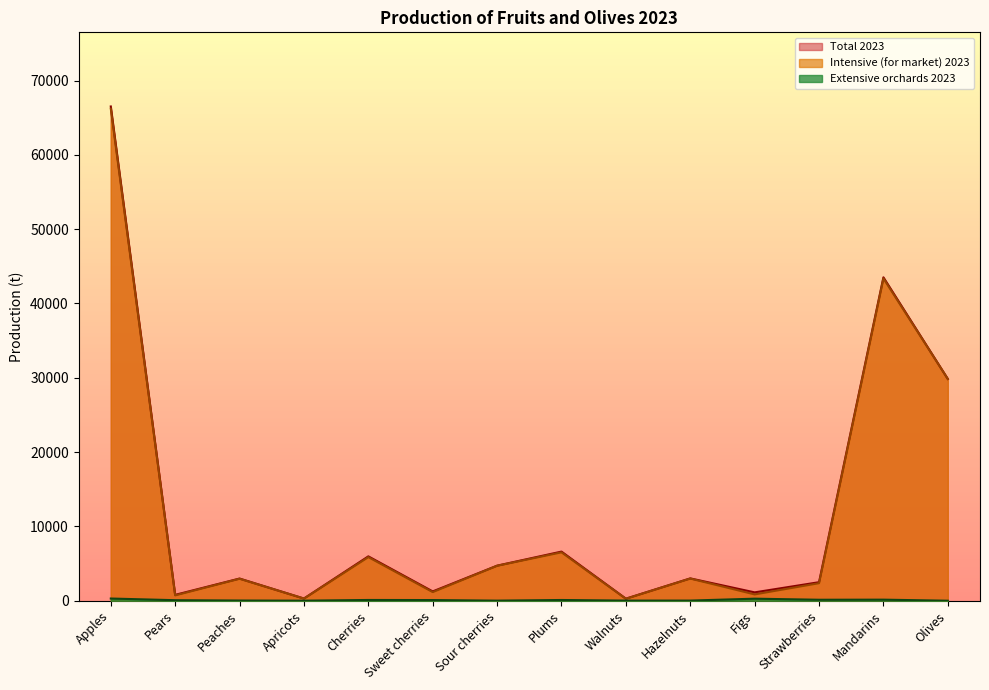

True or false: Intensive (for market) 2023 and Total 2023 cross at least once.

False